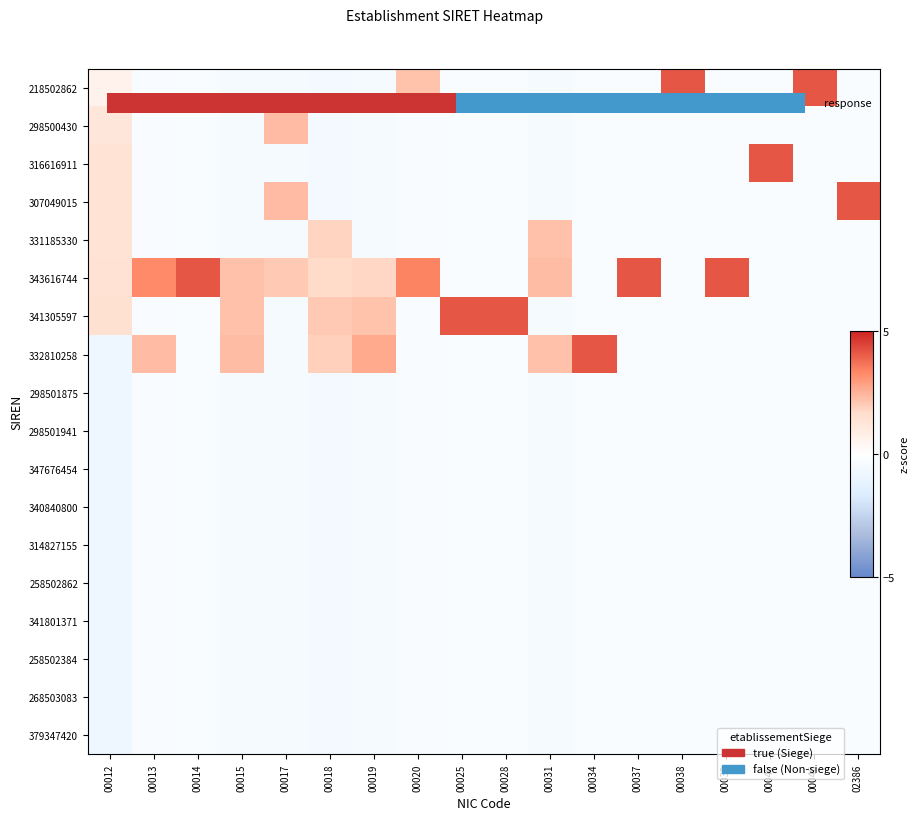

Which series has the largest total across all categories?

343616744